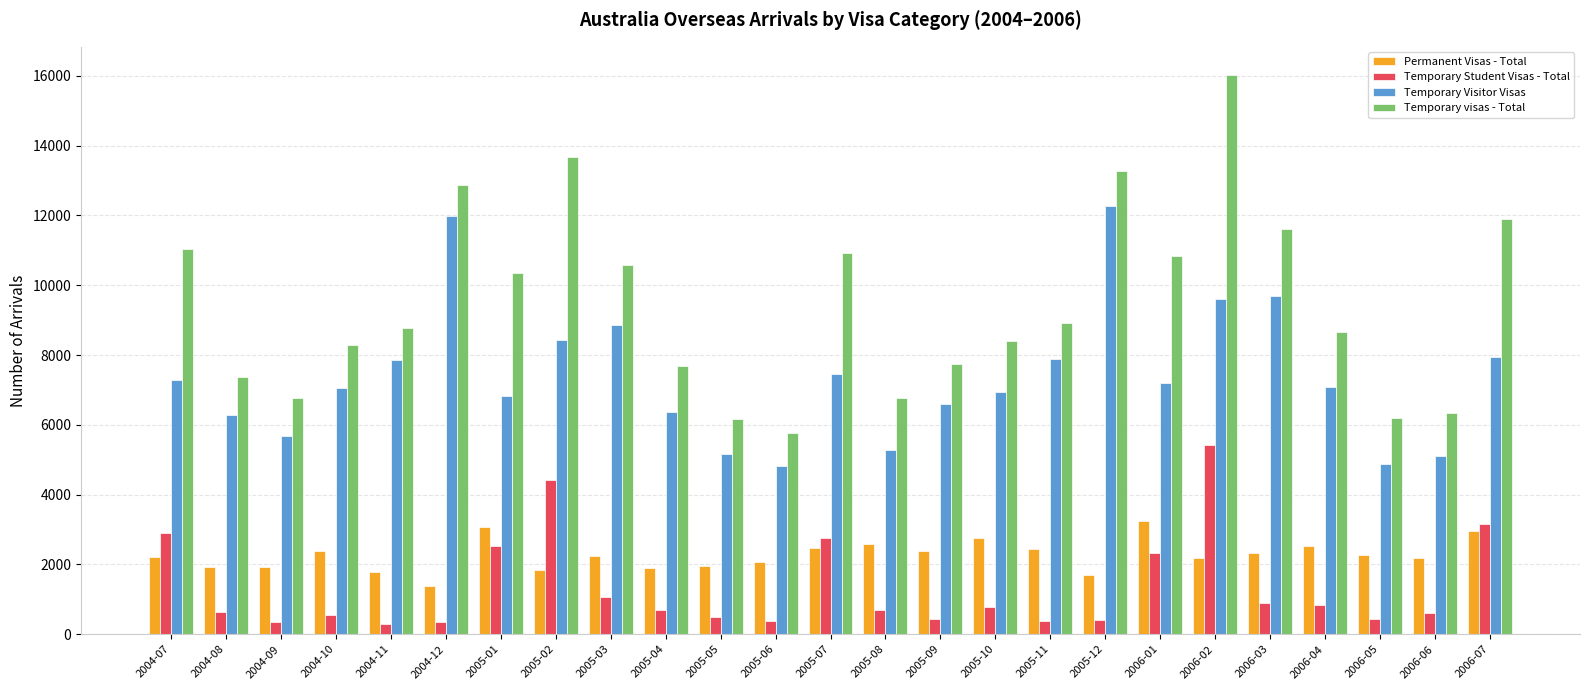

The value of Temporary Visitor Visas at 2005-11 is 5178. True or false?

False